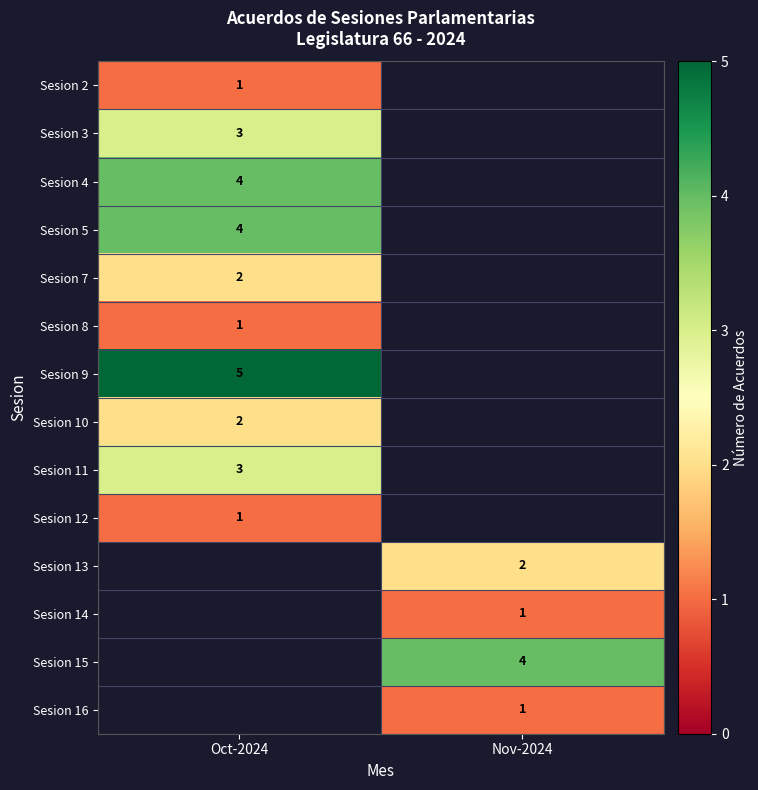

At how many categories does at least one series exceed 1?

2